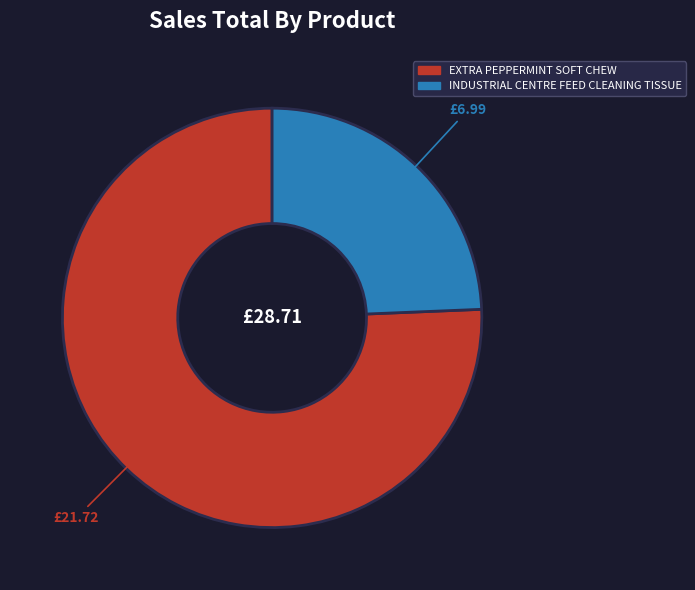

Does INDUSTRIAL CENTRE FEED CLEANING TISSUE represent more than half of the total?

No